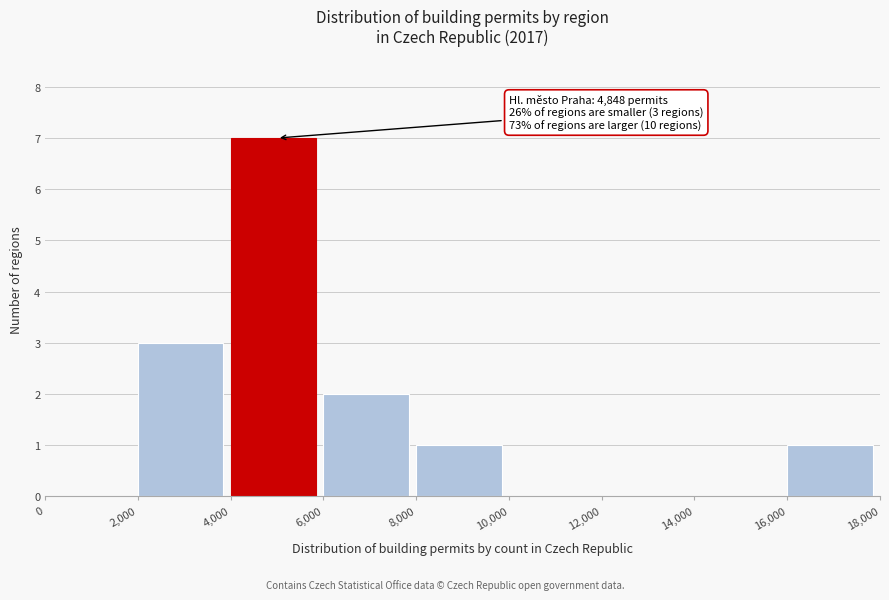

Over which range of the x-axis is the bar tallest?

4,000 to 6,000